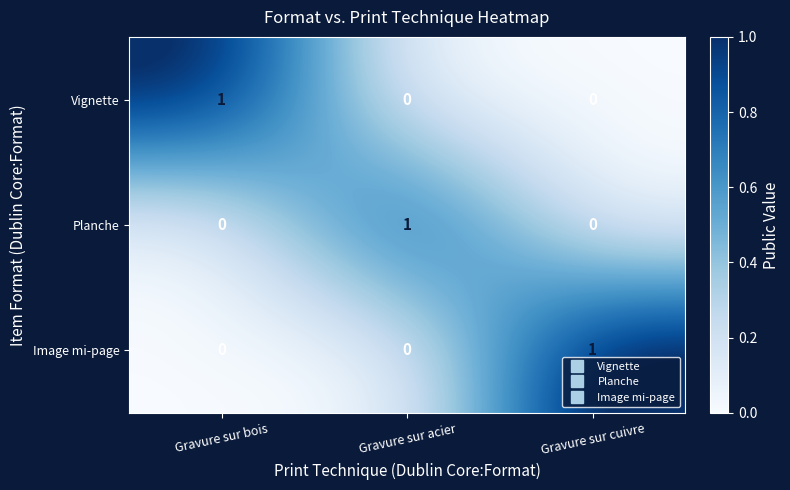

Is the value of Vignette at Gravure sur acier greater than the value of Planche at Gravure sur acier?

No